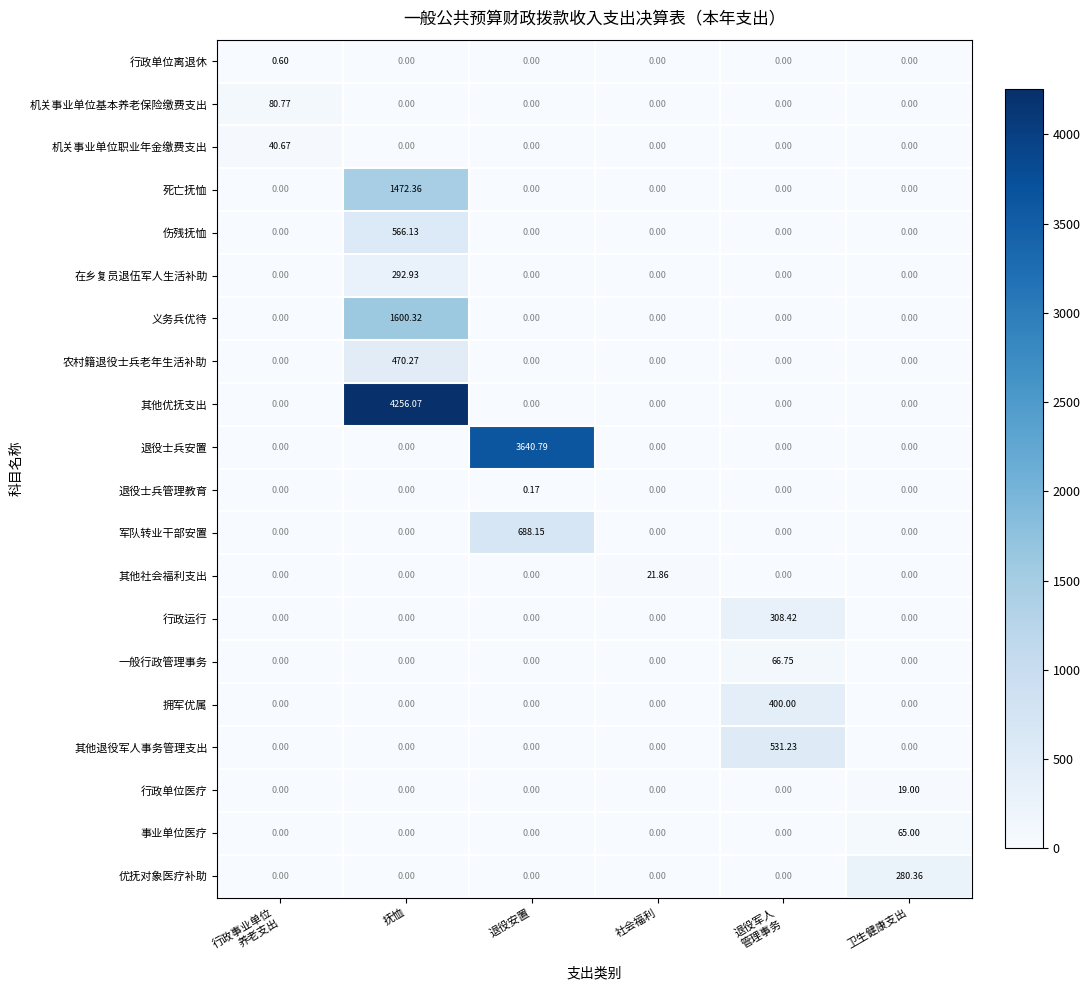

Which series has the largest range (max minus min)?

其他优抚支出